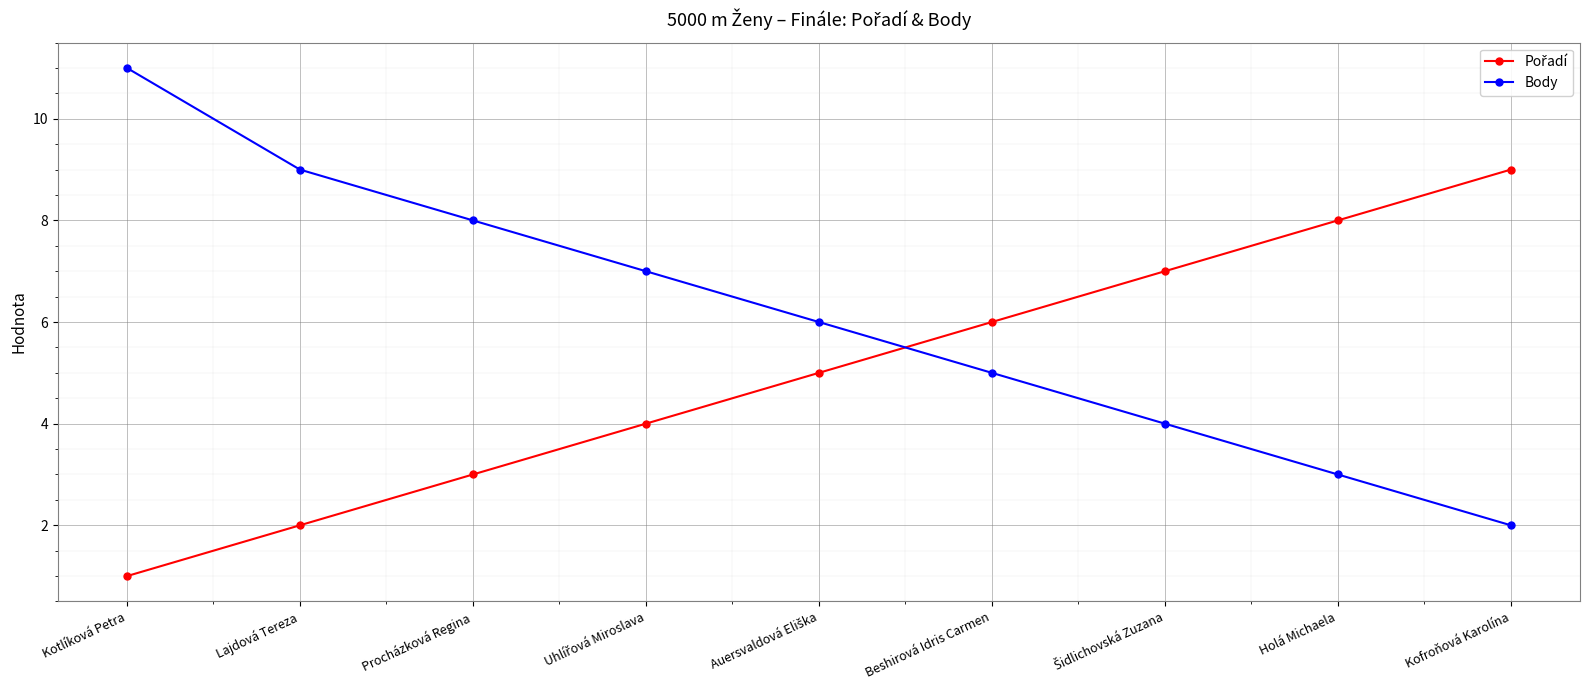

Which category has the lowest value across all series?

Kotlíková Petra